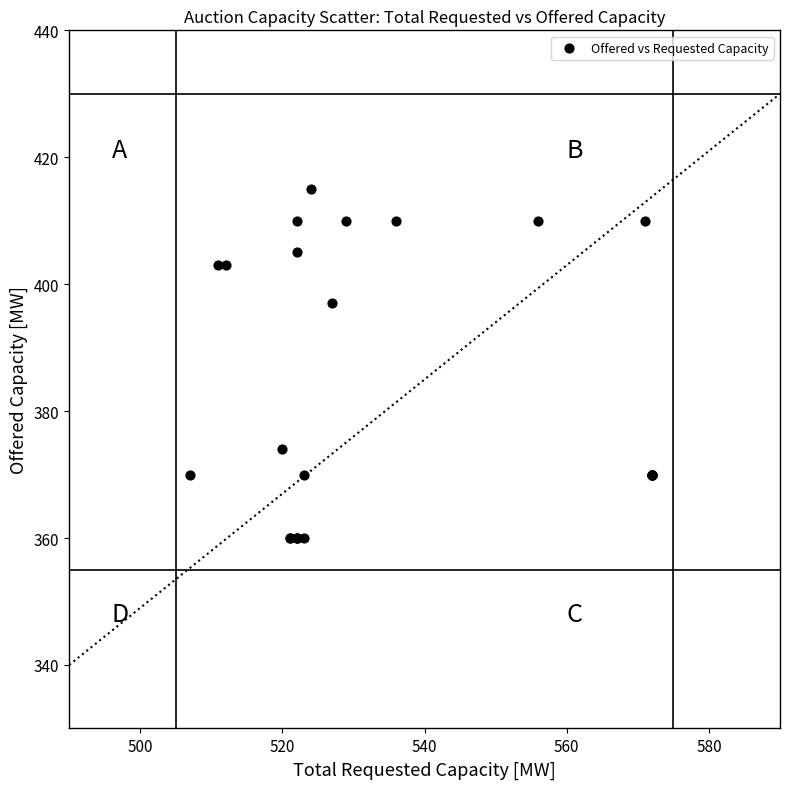

What Y value in the scatter plot is closest to 387?

397